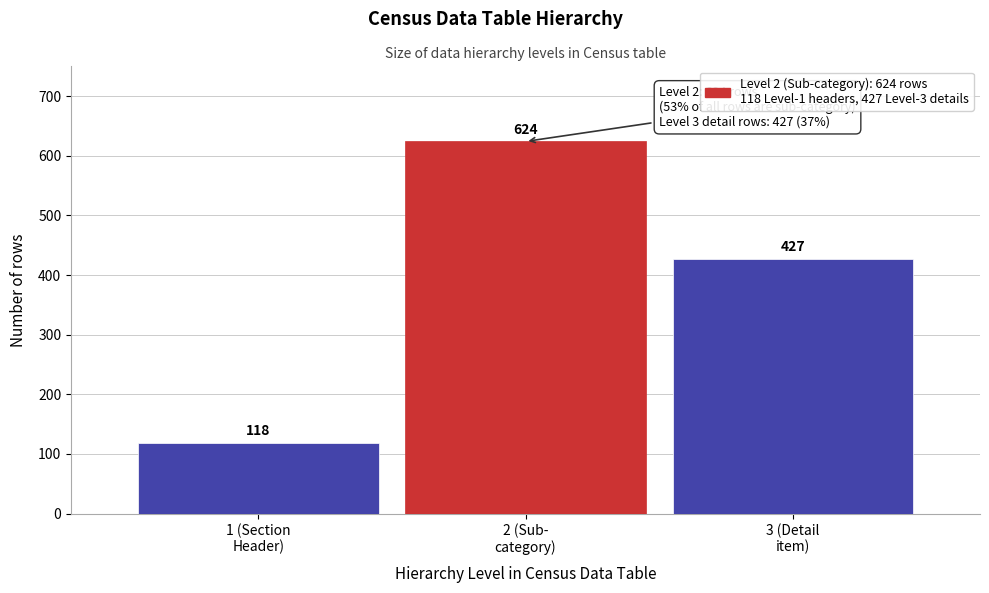

Reading left to right, what are all the values shown in this chart?

118	624	427